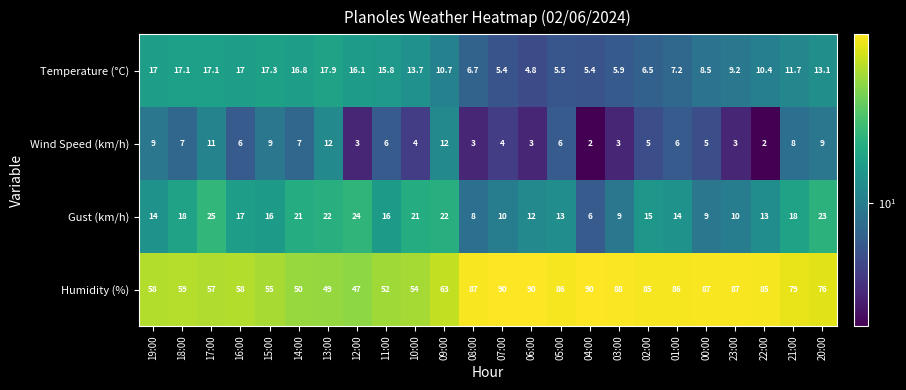

What is the difference between the highest and lowest values at 16:00?

52.0